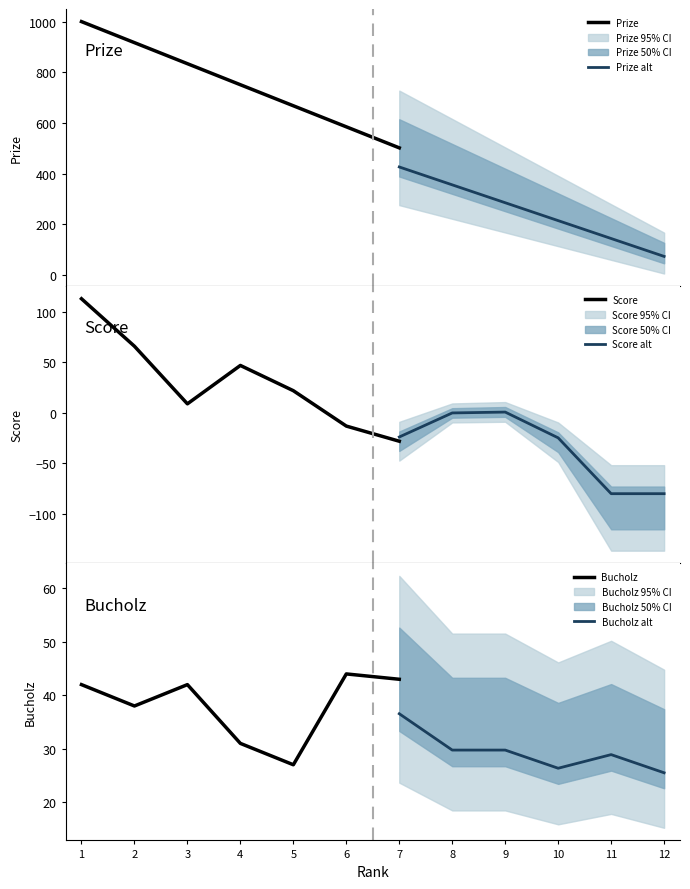

True or false: Points and Bucholz intersect in this chart.

False